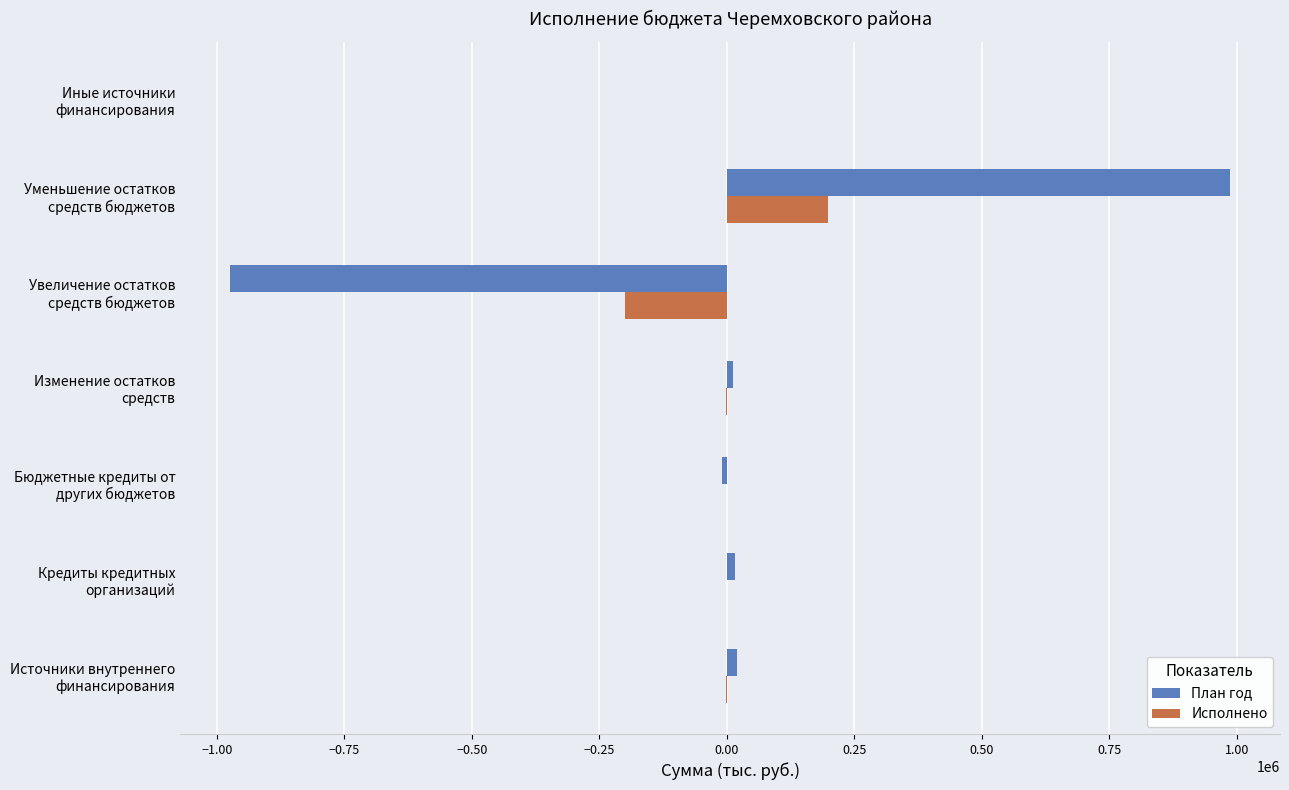

What is the maximum value for План год?

986629.8